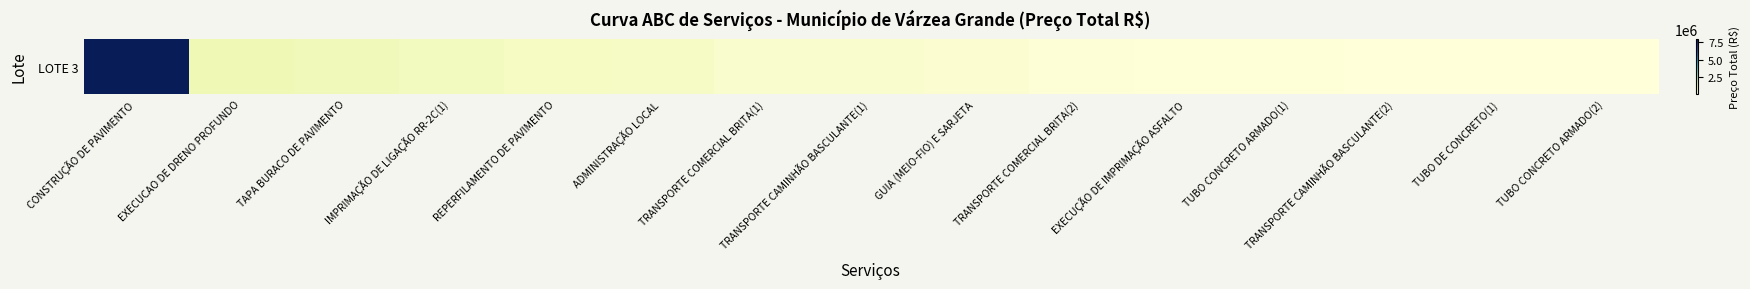

The chart shows a value of 67285.5 at TUBO CONCRETO ARMADO(2). True or false?

False